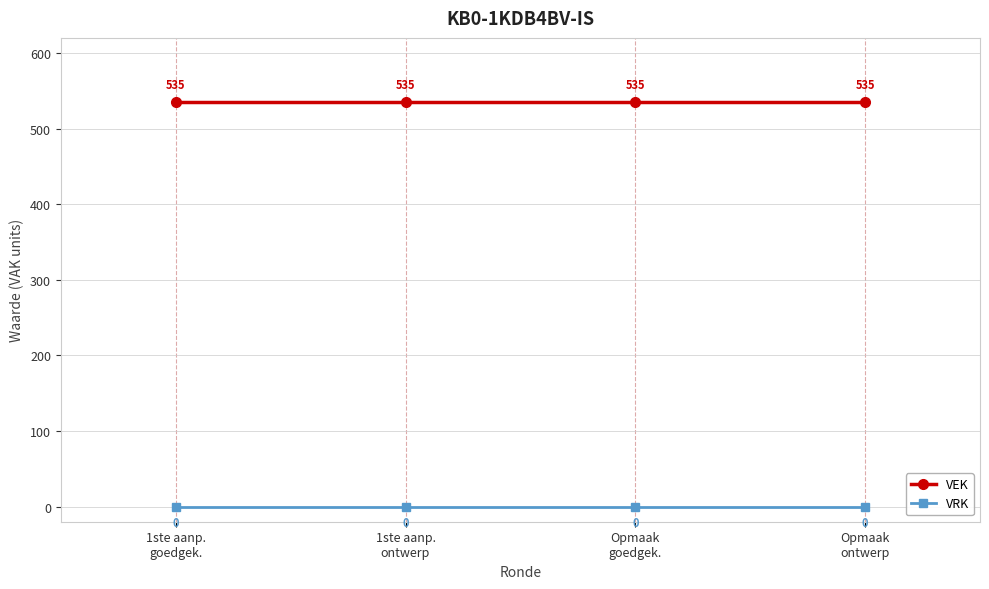

What is the sum of the VEK values at Opmaak
goedgek. and 1ste aanp.
ontwerp?

1070